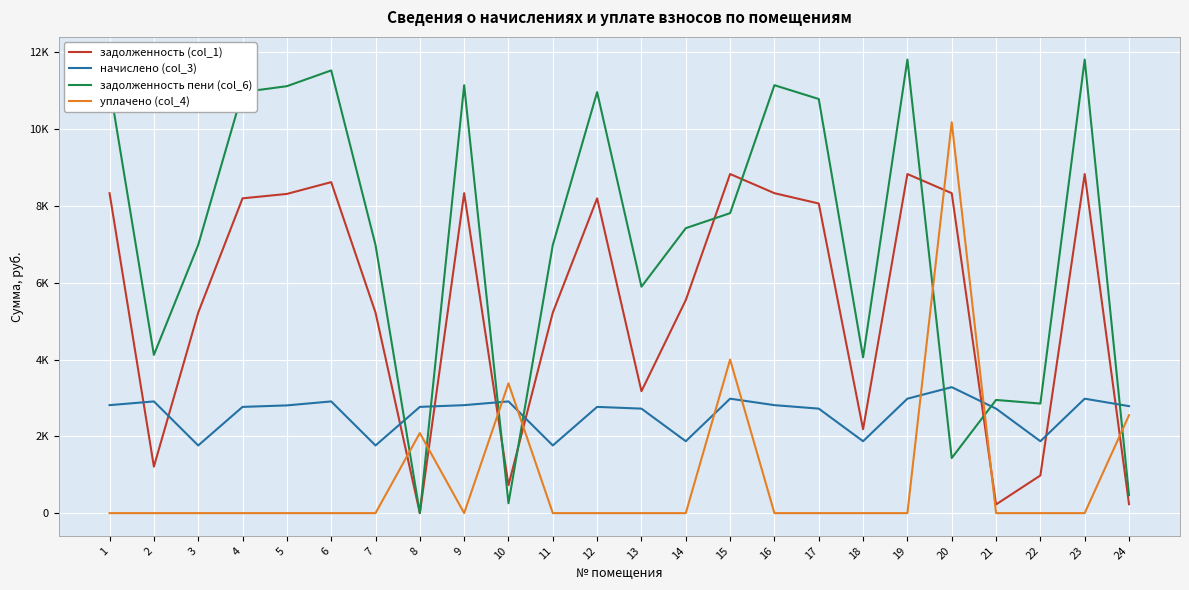

Is the value of начислено (col_3) at 19 greater than the value of задолженность пени (col_6) at 17?

No